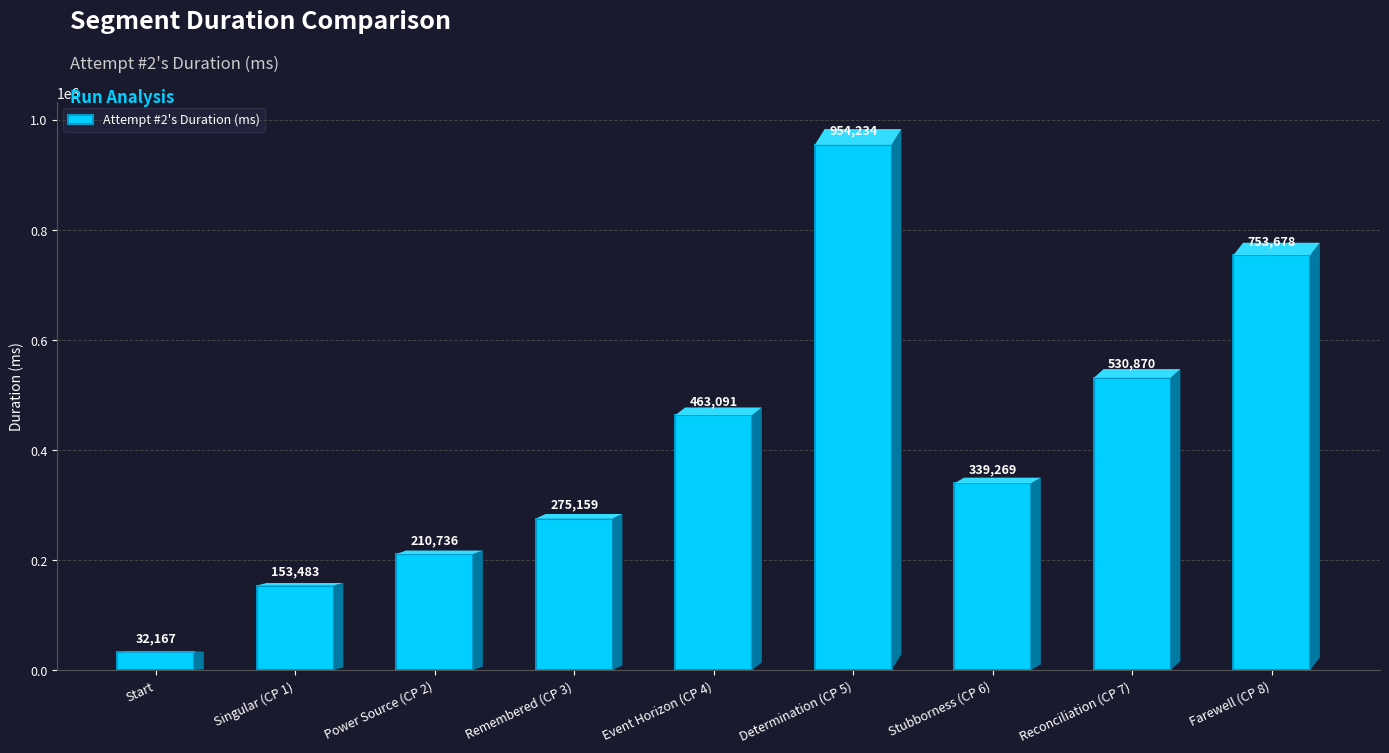

What position from the left is Remembered (CP 3)?

4